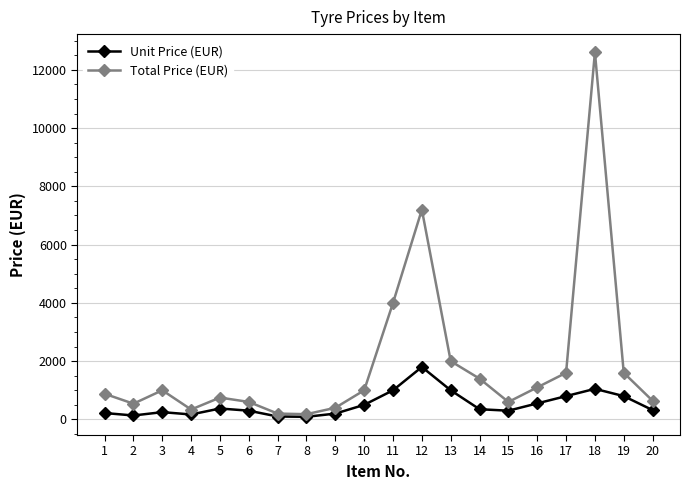

At which category does the chart reach its peak across all series?

18